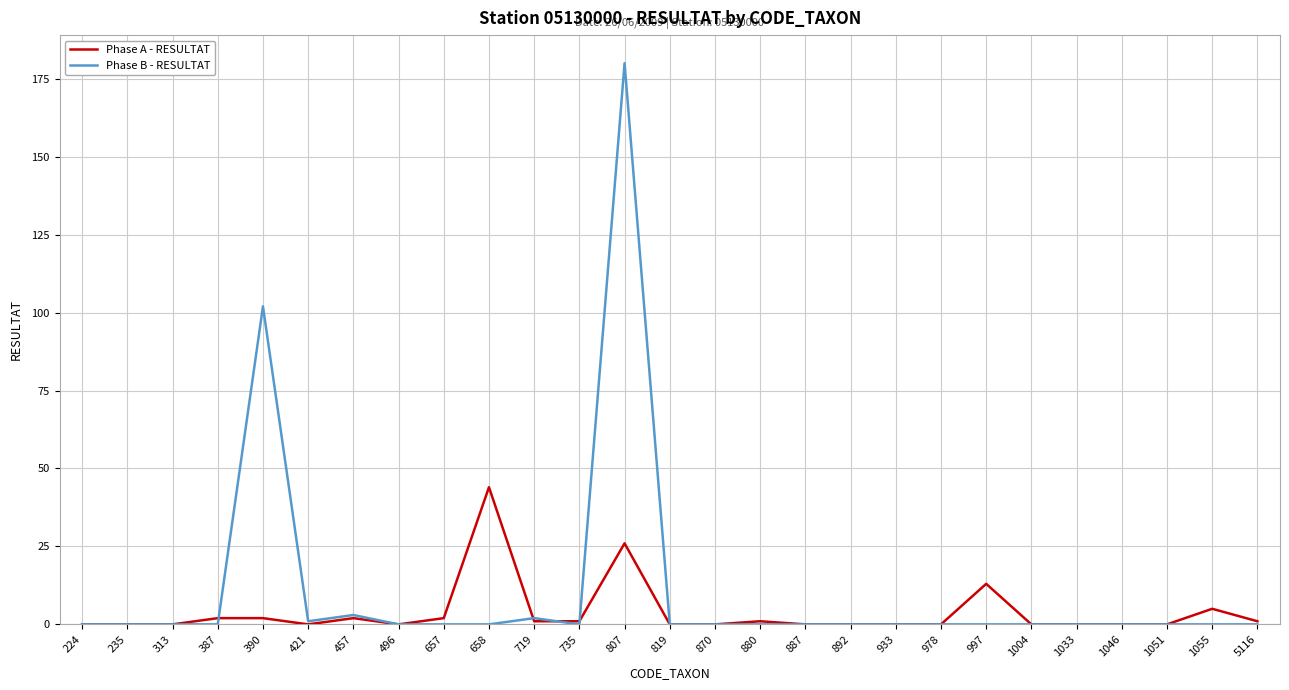

List the series in order of their overall mean, lowest first.

Phase A - RESULTAT, Phase B - RESULTAT